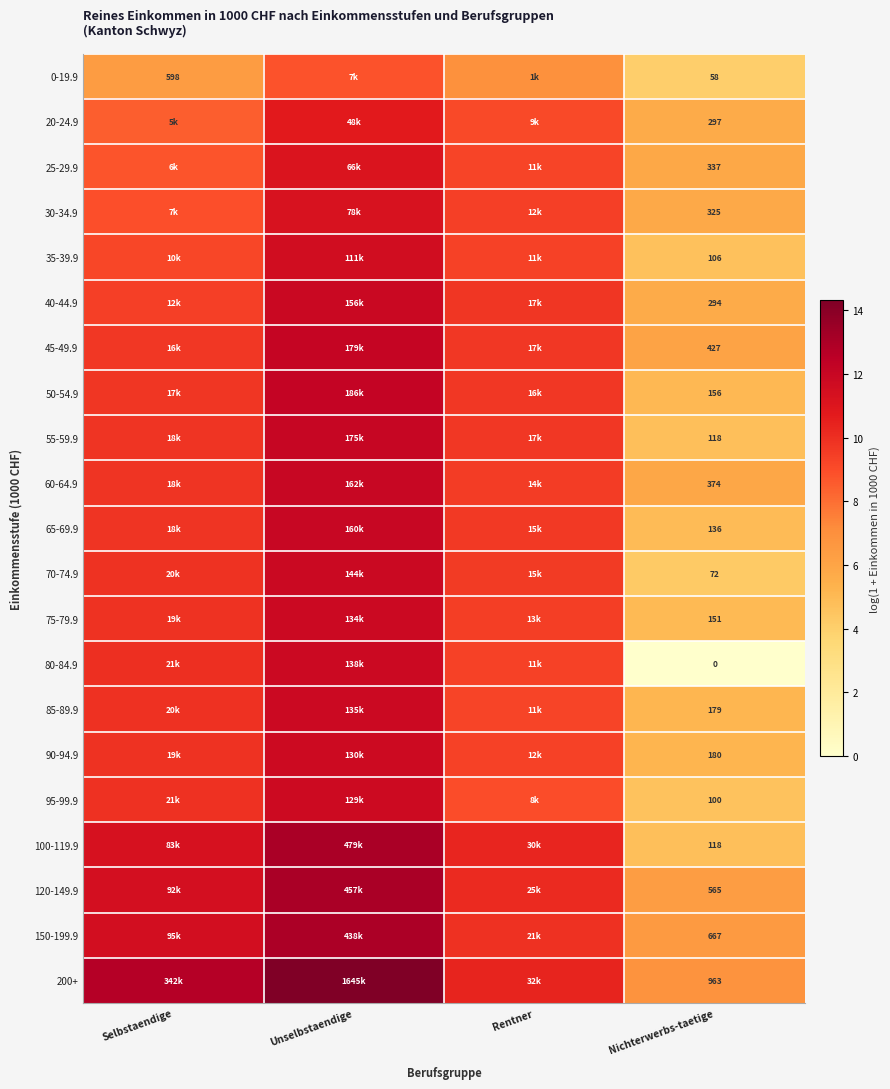

What is the lowest value of the 0-19.9 series?

4.1